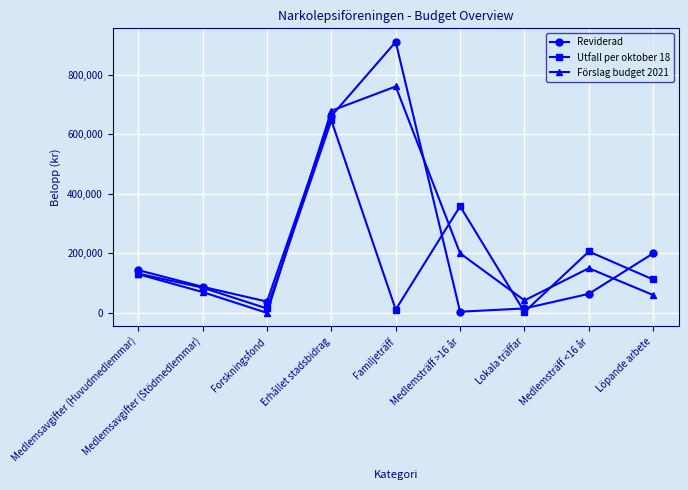

At which label is Reviderad closest to 457000?

Erhållet stadsbidrag